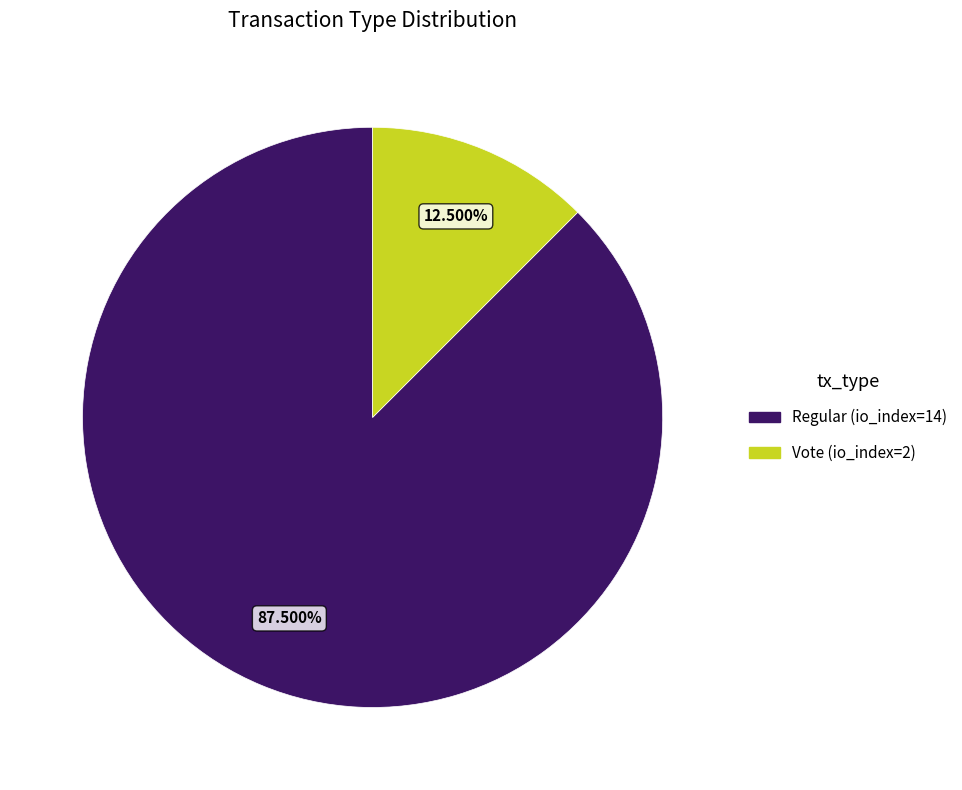

What portion of the pie excludes Vote (io_index=2)?

87.5%